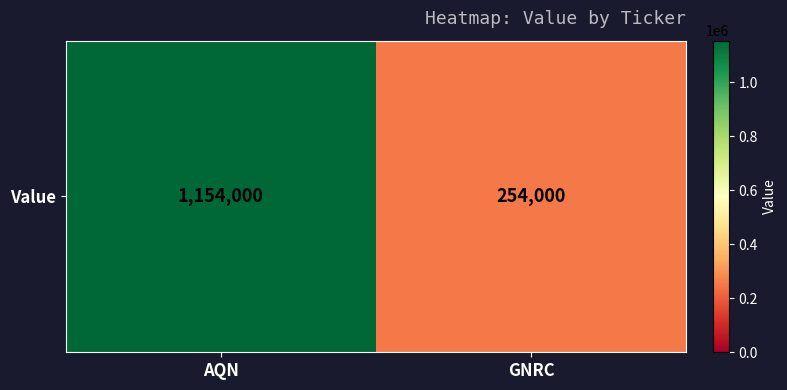

Reading left to right, extract all data points from this chart.

AQN=1154000	GNRC=254000